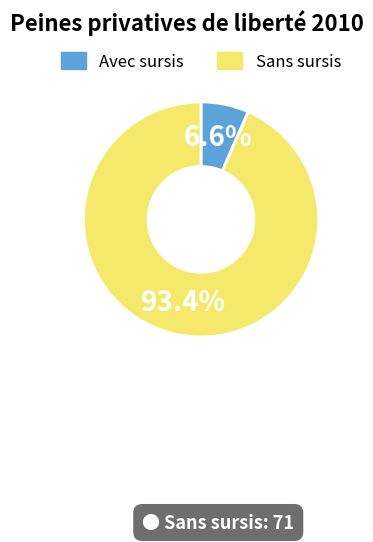

Which has a higher value, Avec sursis or Sans sursis?

Sans sursis